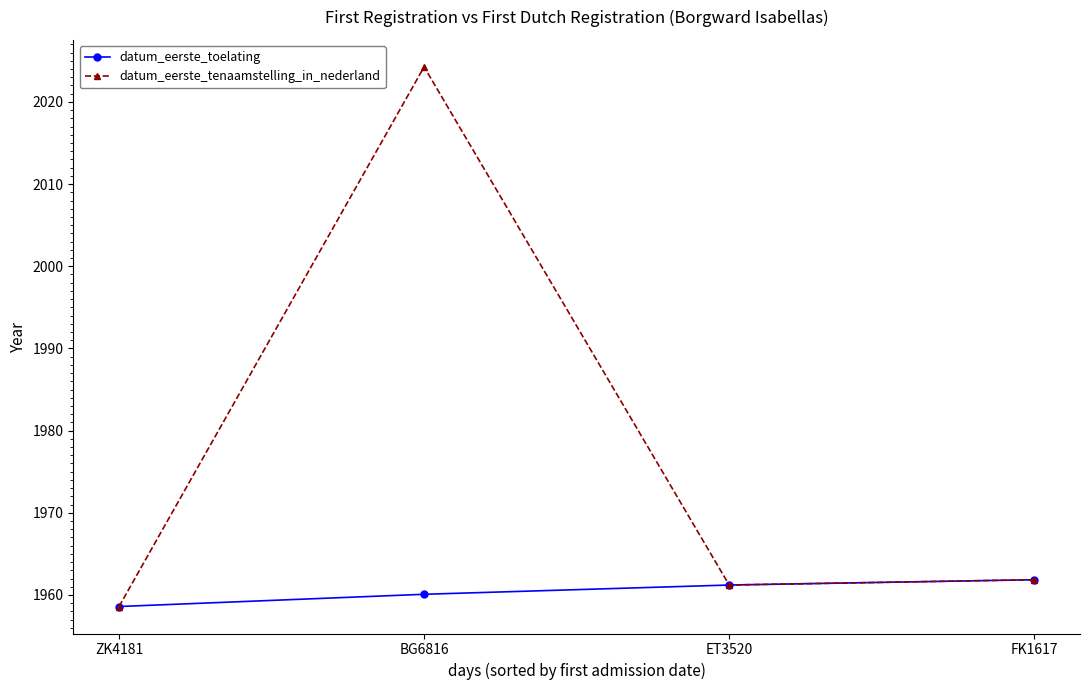

Which series has the widest spread of values?

datum_eerste_tenaamstelling_in_nederland